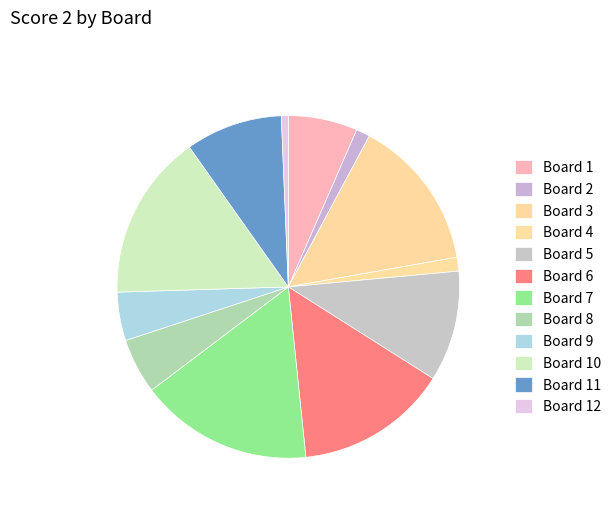

What is the change in value from Board 3 to Board 10?

+2